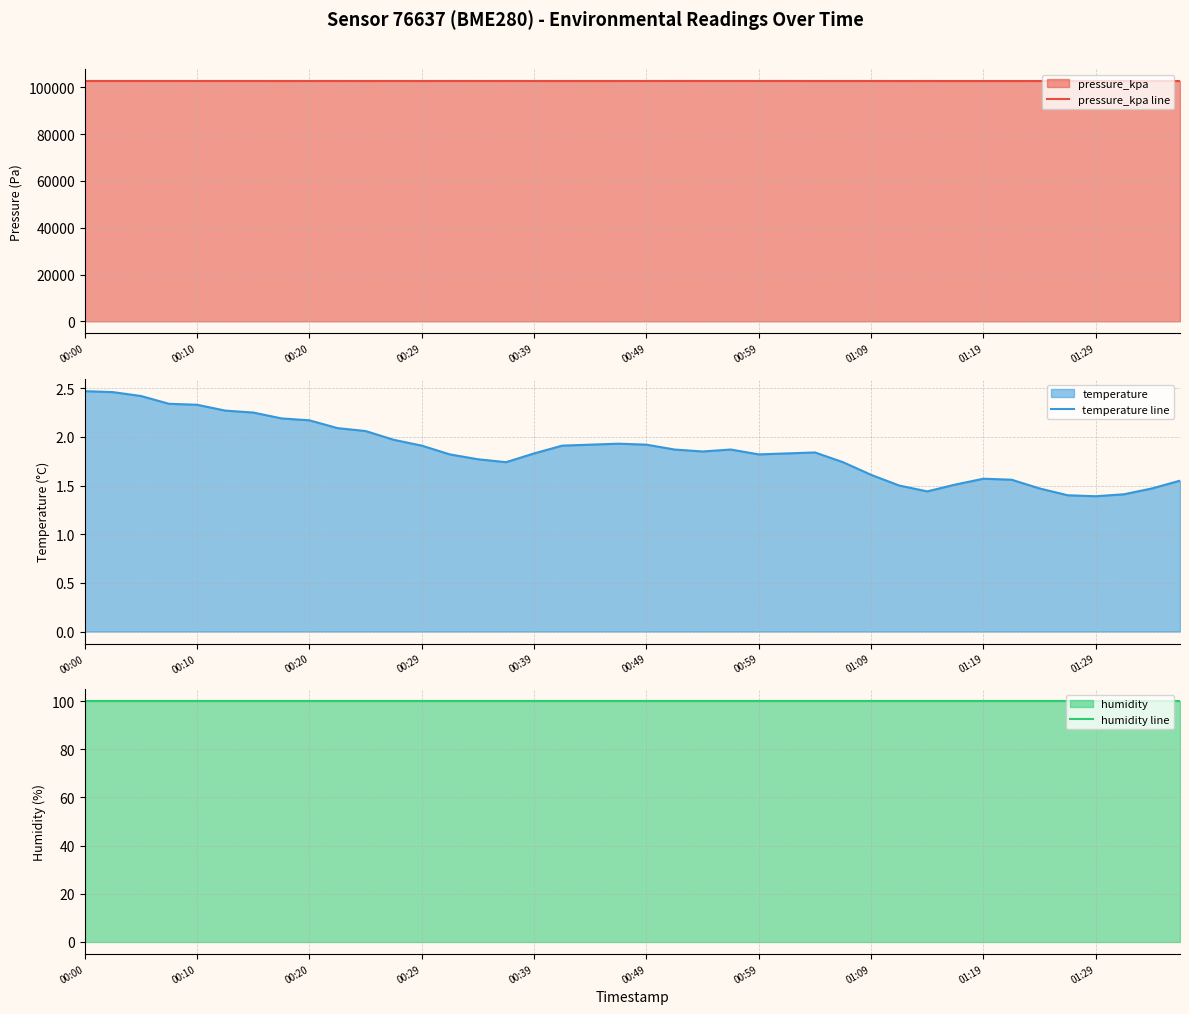

What are all the series names shown in the legend?

pressure_kpa line, temperature line, humidity line